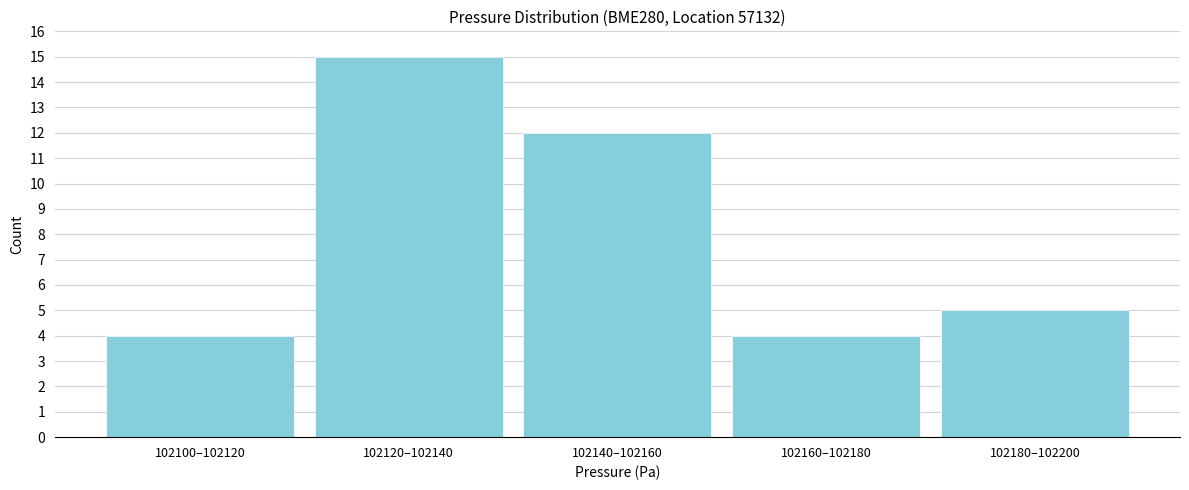

Reading left to right, transcribe all the data shown in this chart.

102100–102120=4	102120–102140=15	102140–102160=12	102160–102180=4	102180–102200=5